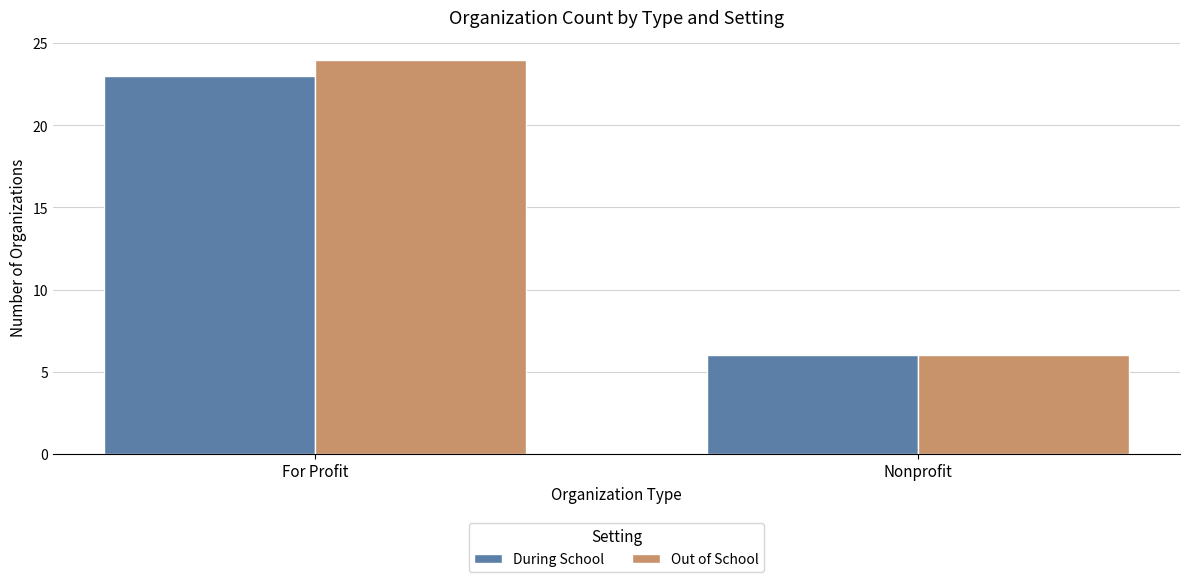

At For Profit, list the series in order from largest to smallest.

Out of School, During School